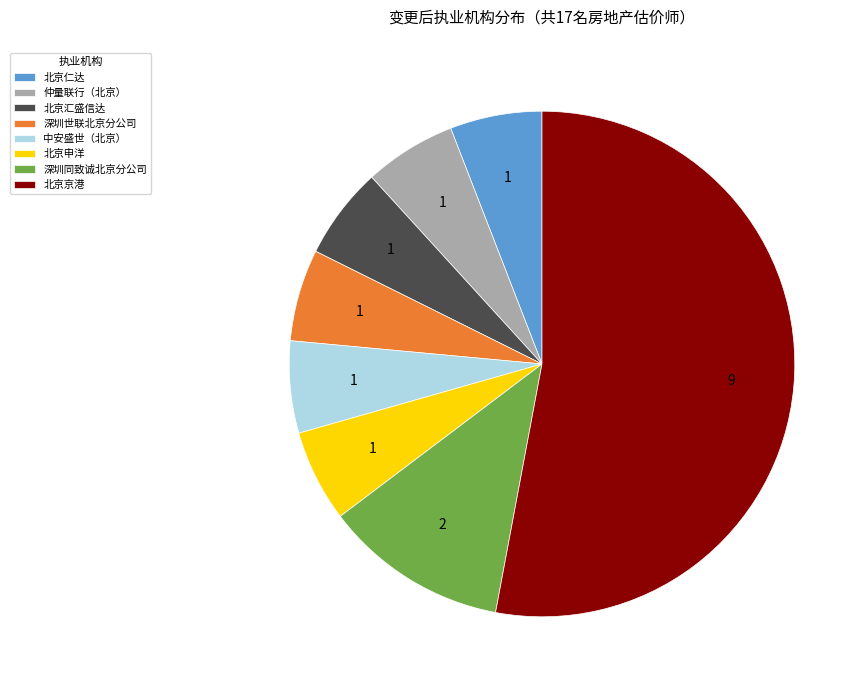

True or false: 北京京港 accounts for 44% of the total.

False